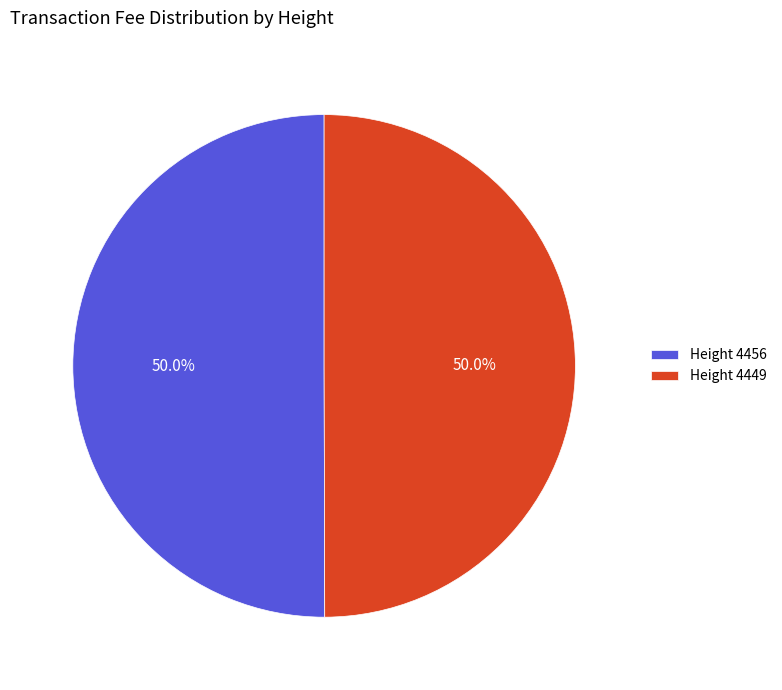

Do Height 4449 and Height 4456 together represent more than half of the pie?

Yes